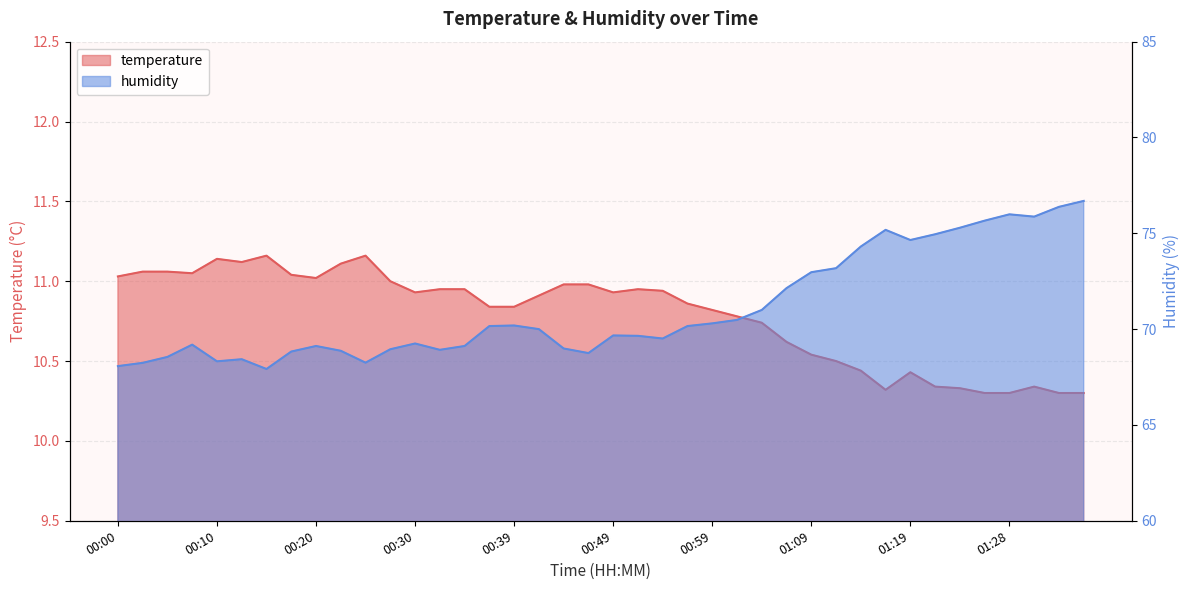

Is it true that temperature equals 10.8 at 00:39?

True